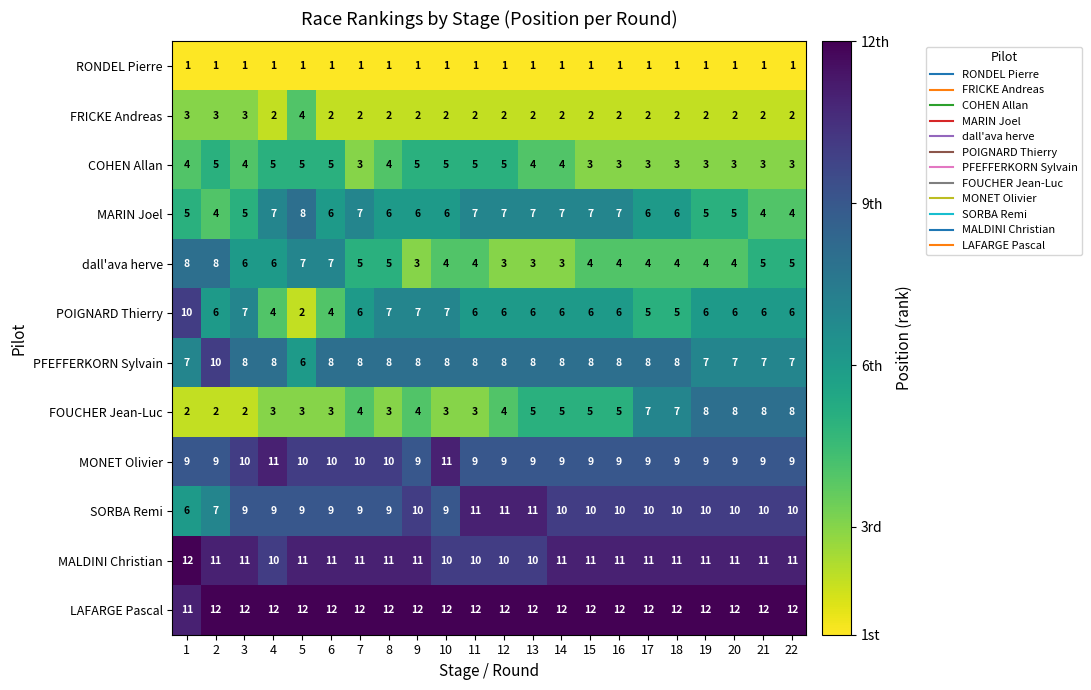

Where does the MARIN Joel series first go above 6?

4